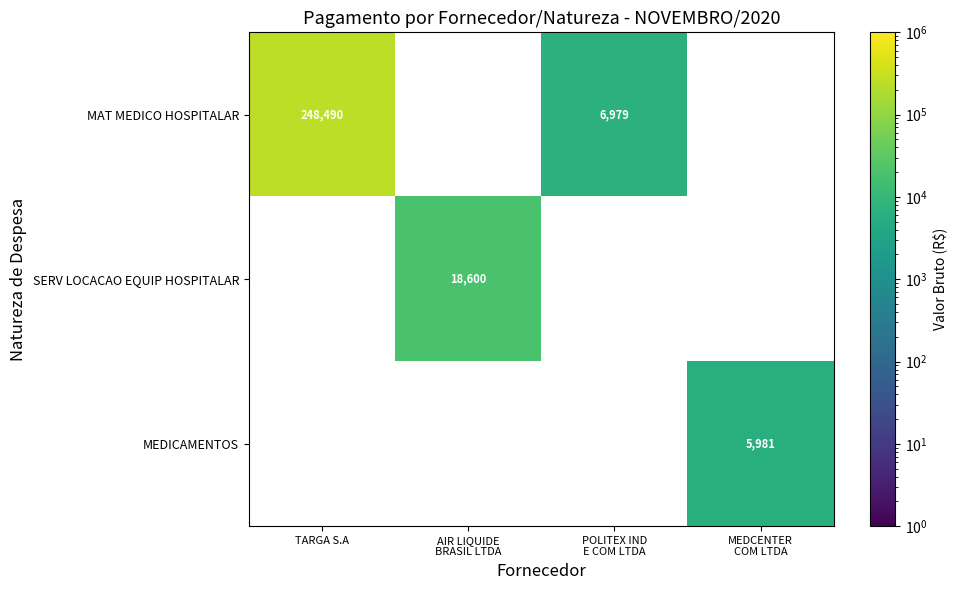

Which has a higher value, MEDCENTER
COM LTDA or TARGA S.A?

TARGA S.A